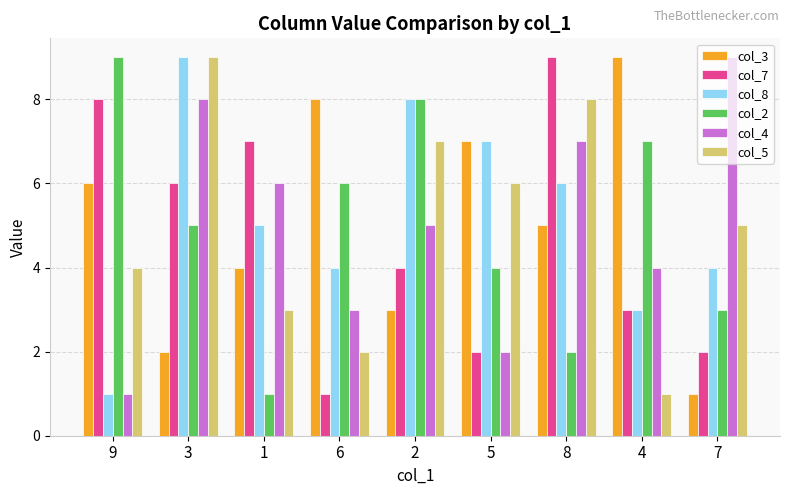

Are the bars grouped side by side (vs. stacked)?

Yes